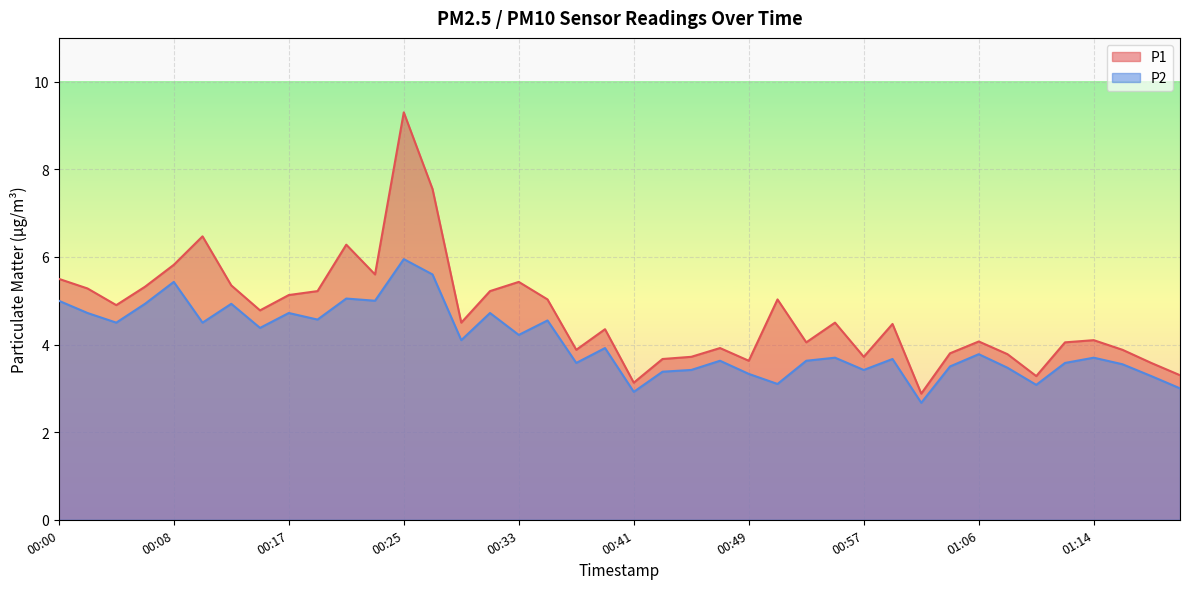

How many lines are shown in the chart?

2